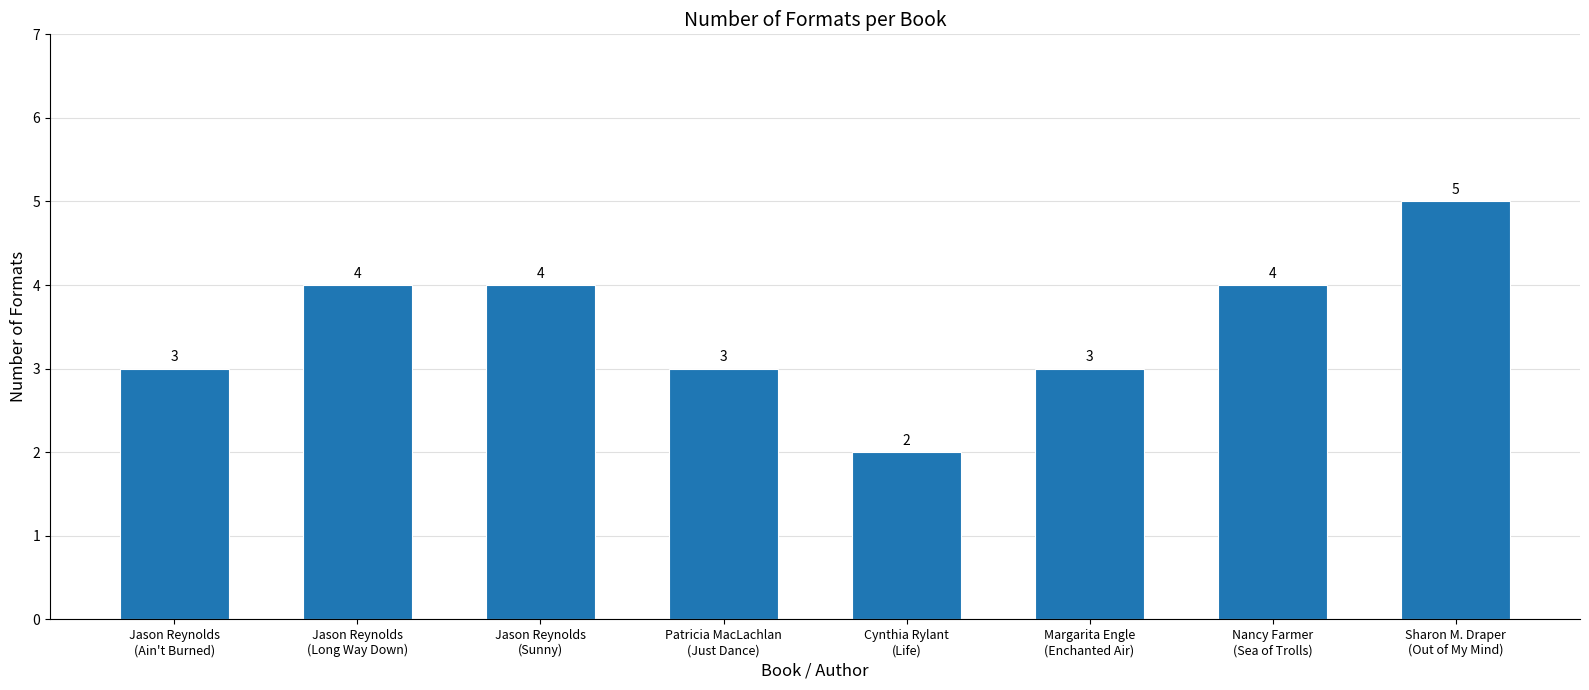

Reading right to left, transcribe all the data shown in this chart.

Sharon M. Draper
(Out of My Mind)=5	Nancy Farmer
(Sea of Trolls)=4	Margarita Engle
(Enchanted Air)=3	Cynthia Rylant
(Life)=2	Patricia MacLachlan
(Just Dance)=3	Jason Reynolds
(Sunny)=4	Jason Reynolds
(Long Way Down)=4	Jason Reynolds
(Ain't Burned)=3